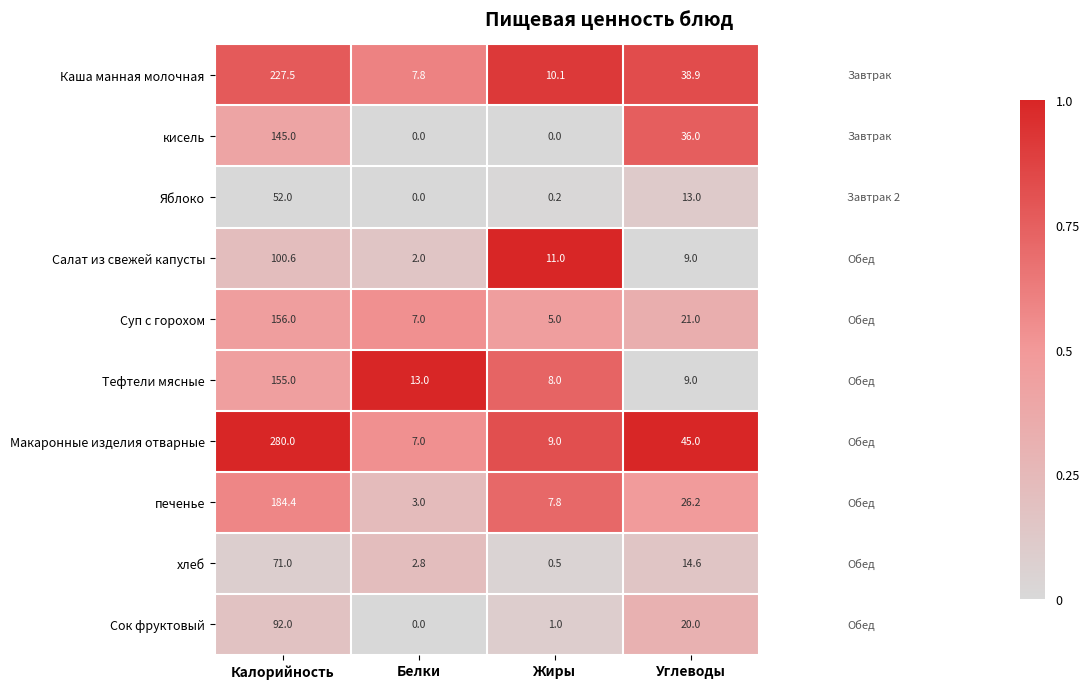

Rank the series at Калорийность from highest to lowest value.

Макаронные изделия отварные, Каша манная молочная, печенье, Суп с горохом, Тефтели мясные, кисель, Салат из свежей капусты, Сок фруктовый, хлеб, Яблоко